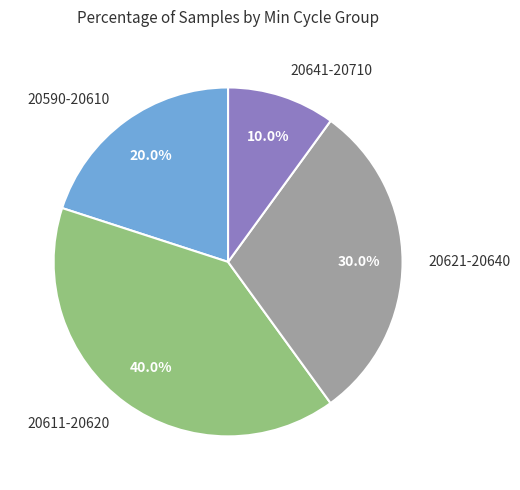

Do 20621-20640 and 20611-20620 together represent more than half of the pie?

Yes